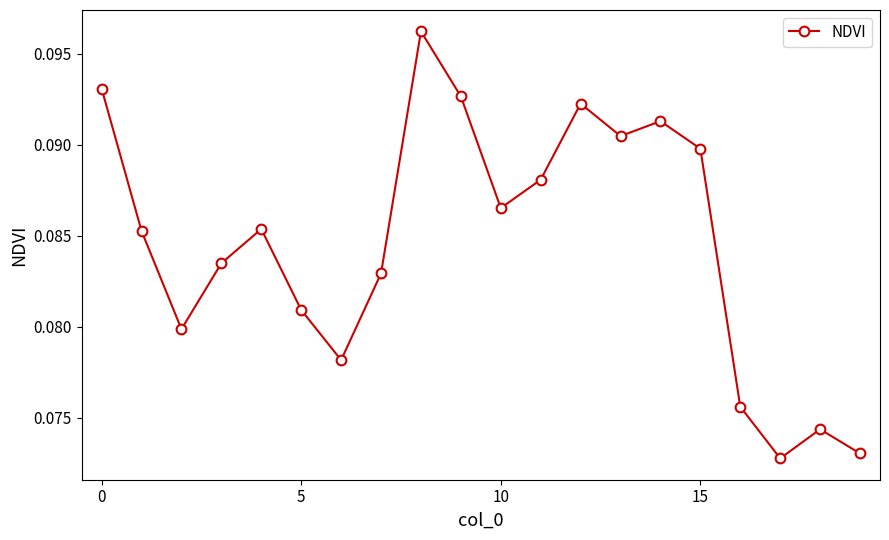

True or false: there are more than 1 points higher than both neighbors.

True